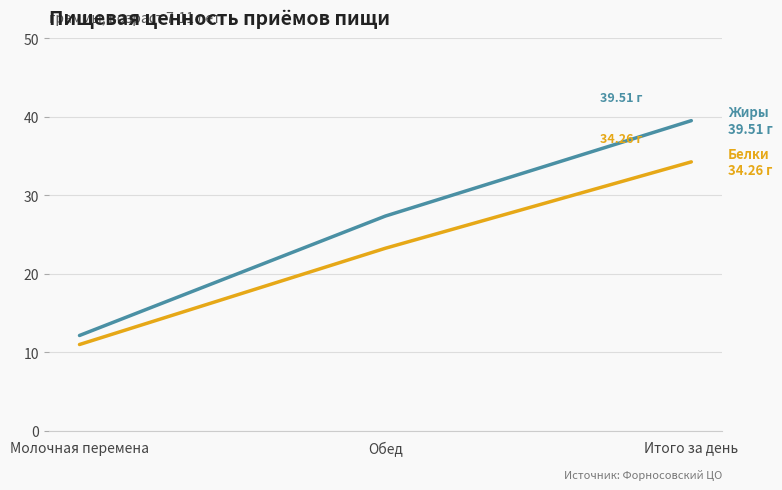

Reading left to right, transcribe all the data shown in this chart.

Белки: 11.0	23.3	34.3
Жиры: 12.2	27.4	39.5